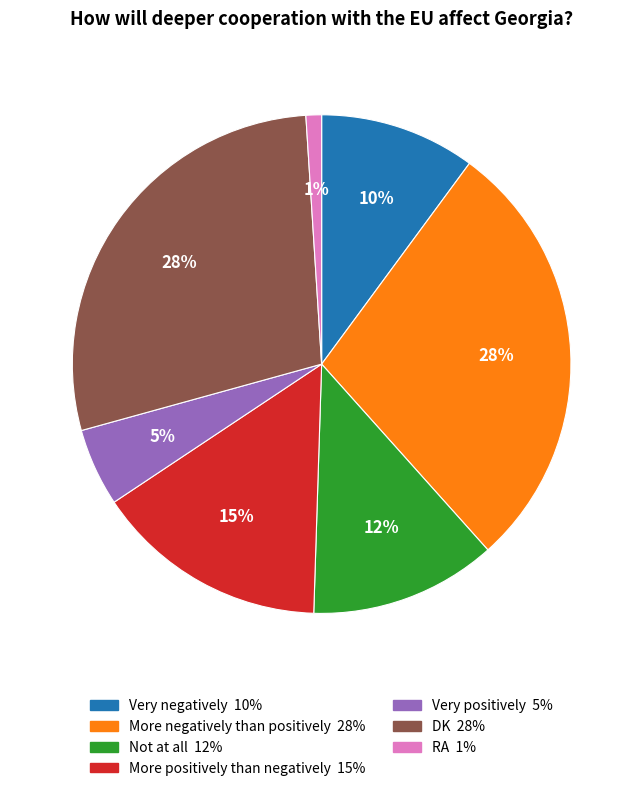

Do More positively than negatively and Very negatively together represent more than half of the pie?

No